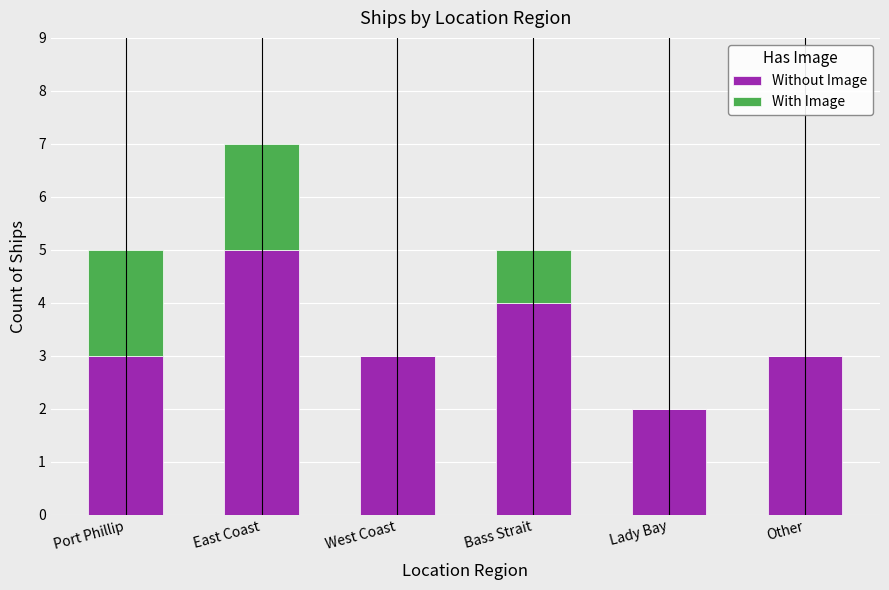

What is the maximum value for Without Image?

5